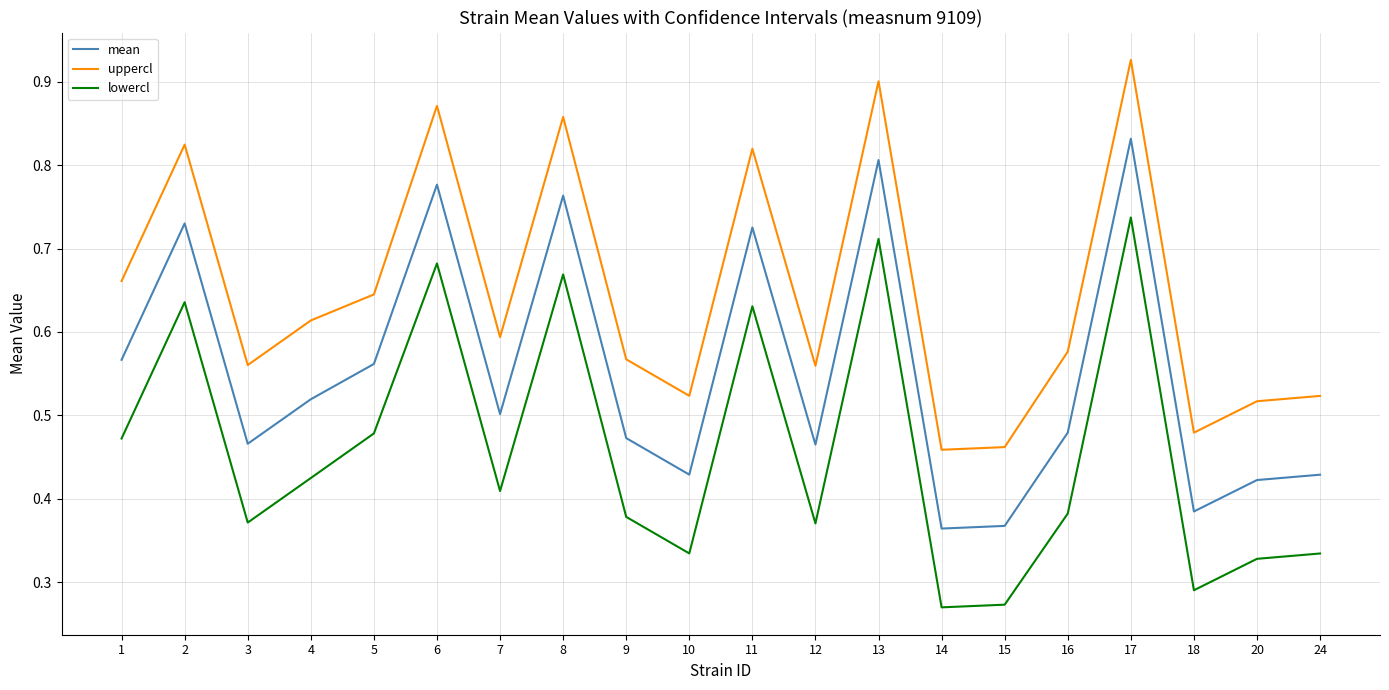

True or false: lowercl and mean cross at least once.

False